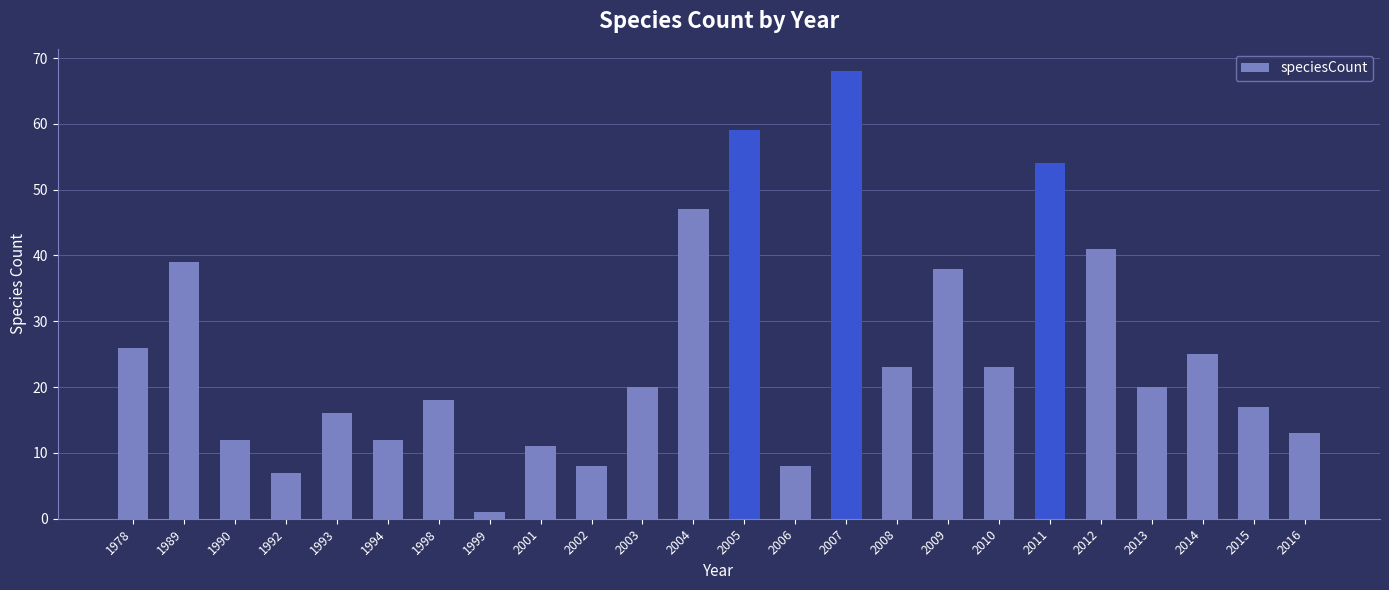

Count the number of data series in this chart.

1